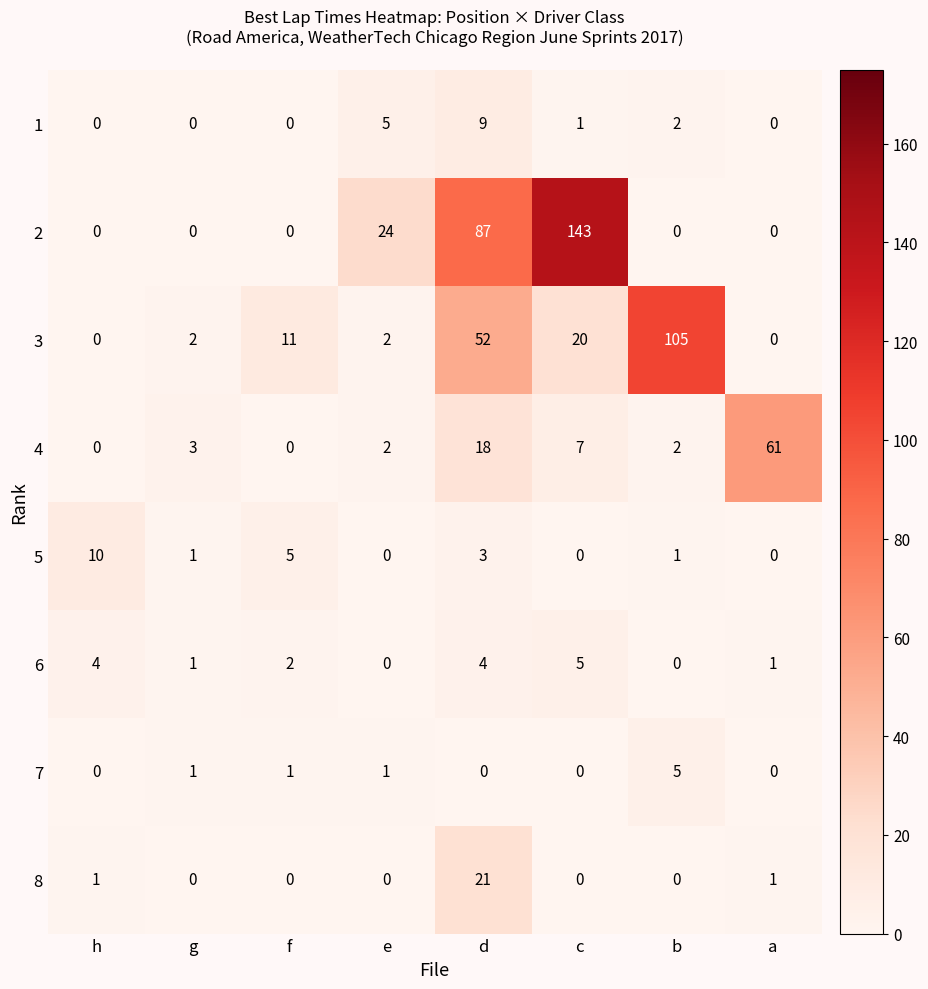

What is the sum of all 4 values?

93